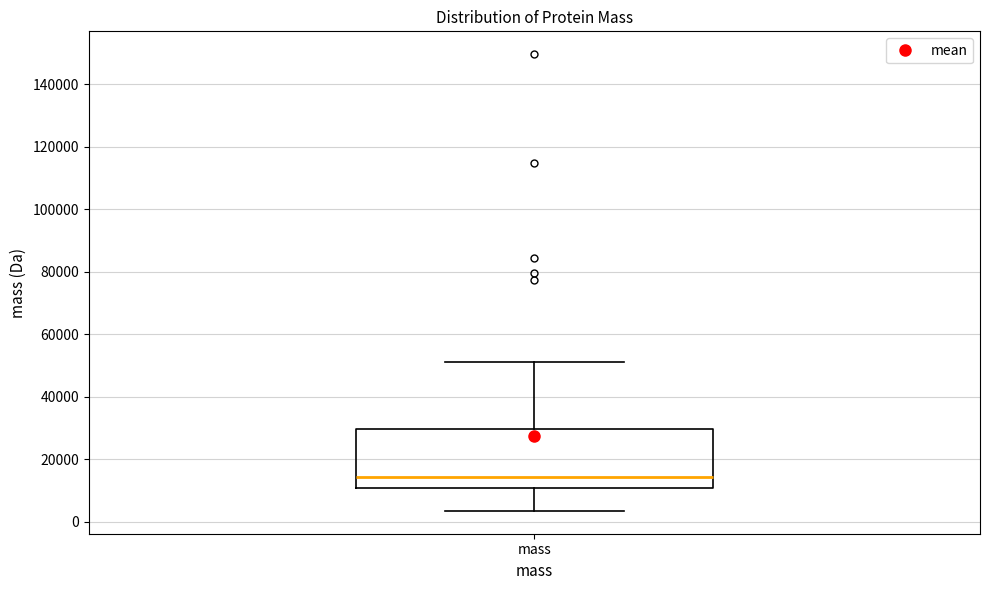

Read this box plot against the y-axis: the position of the median line, the range covered by the box, and the ends of both whiskers. The values are not printed on the chart, so give them approximately, as read against the axis.

median 14000, box 10000 to 30000, whiskers 4000 to 52000